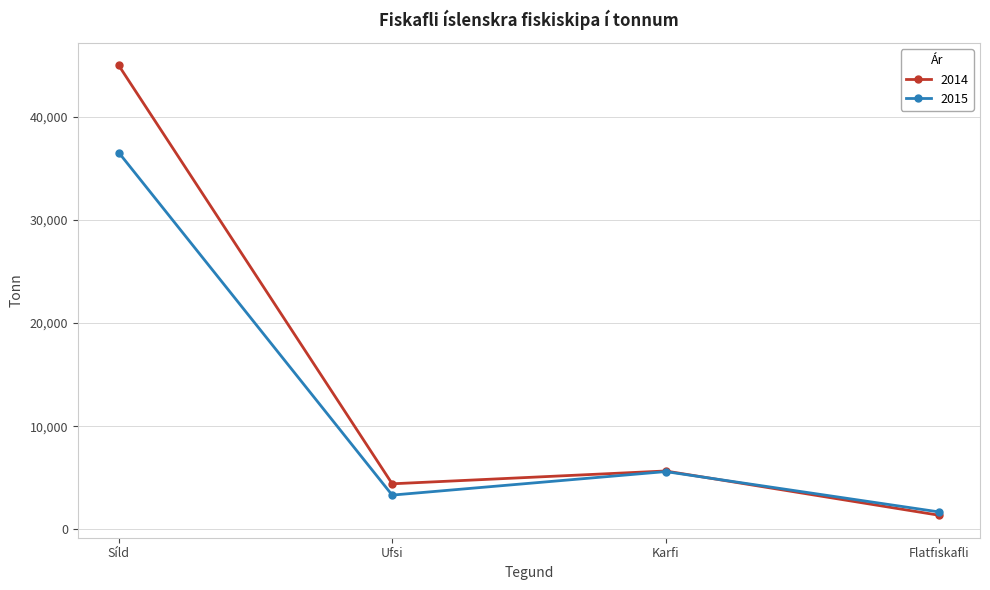

Which series has the widest spread of values?

2014